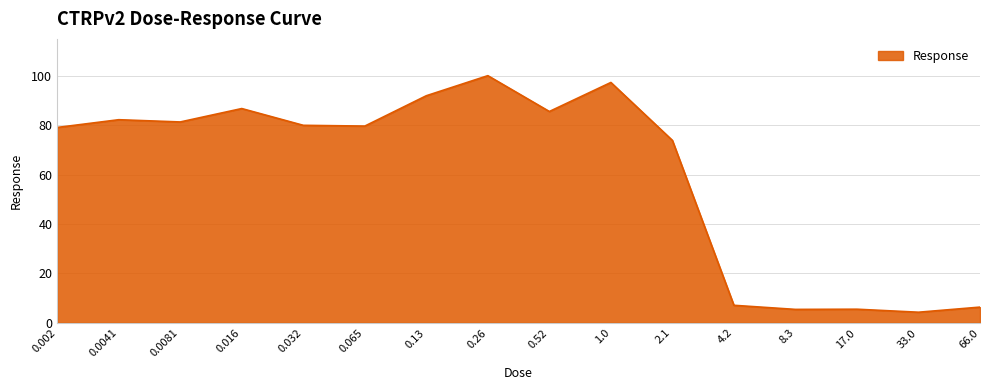

Is it true that the value at 2.1 is 129.2?

False